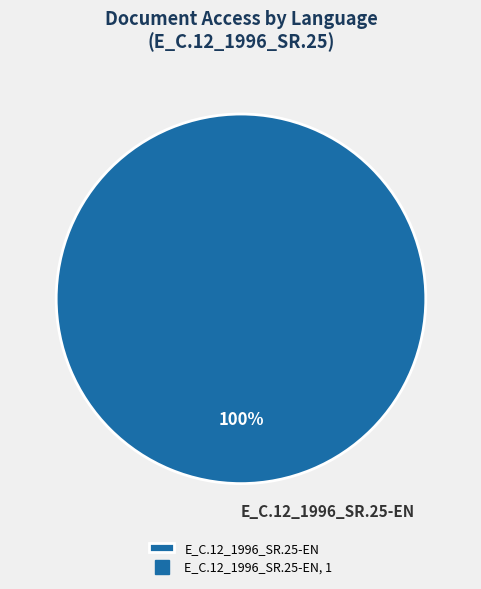

To the nearest percent, what portion does E_C.12_1996_SR.25-EN represent?

100%